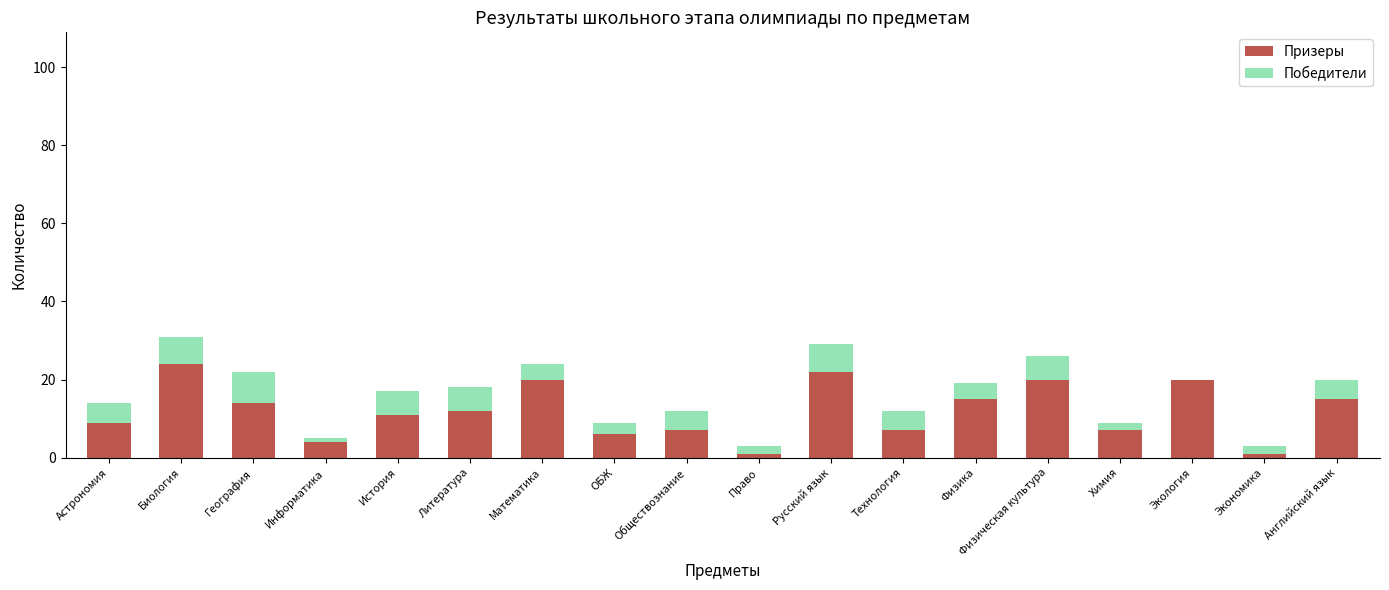

The Призеры series shows 7 at Литература. True or false?

False